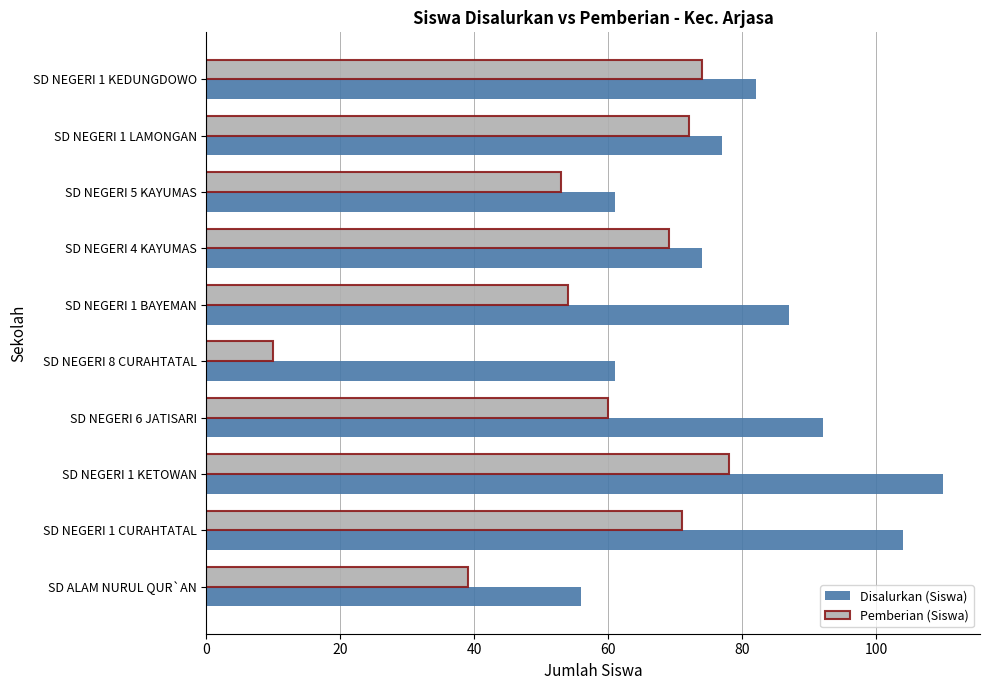

At which category does the chart reach its minimum across all series?

SD NEGERI 8 CURAHTATAL